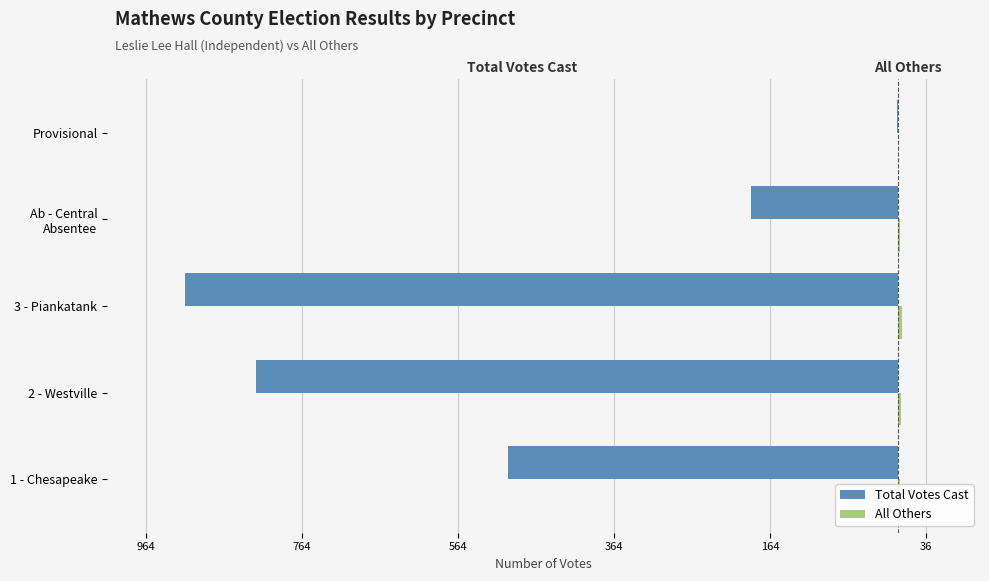

Reading right to left, what are all the values shown in this chart?

Total Votes Cast: -1	-188	-914	-823	-500
All Others: 0	2	5	4	2